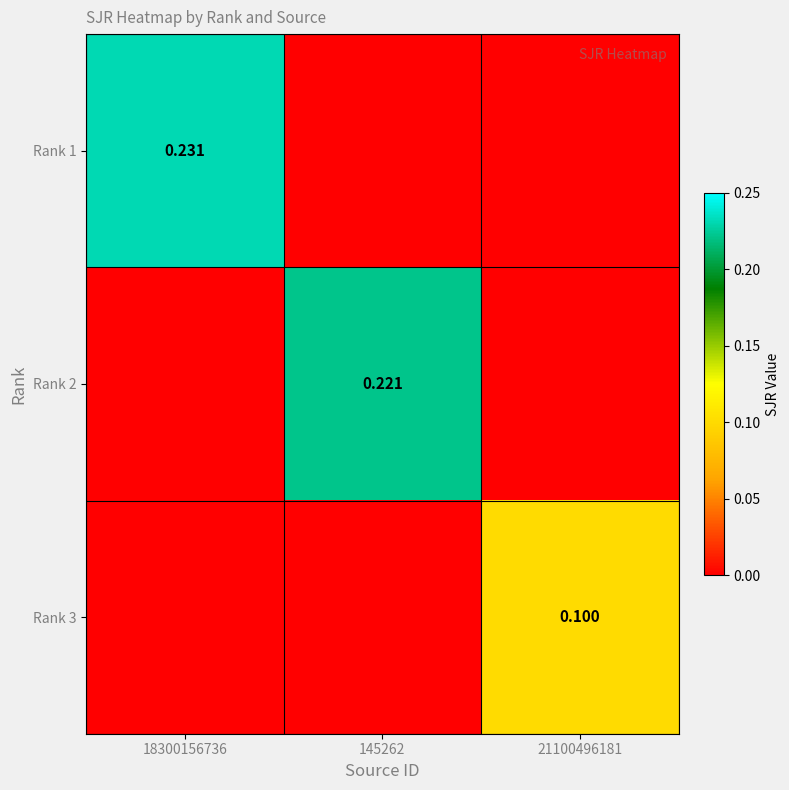

List the labels in order of Rank 2 value, smallest first.

18300156736, 21100496181, 145262